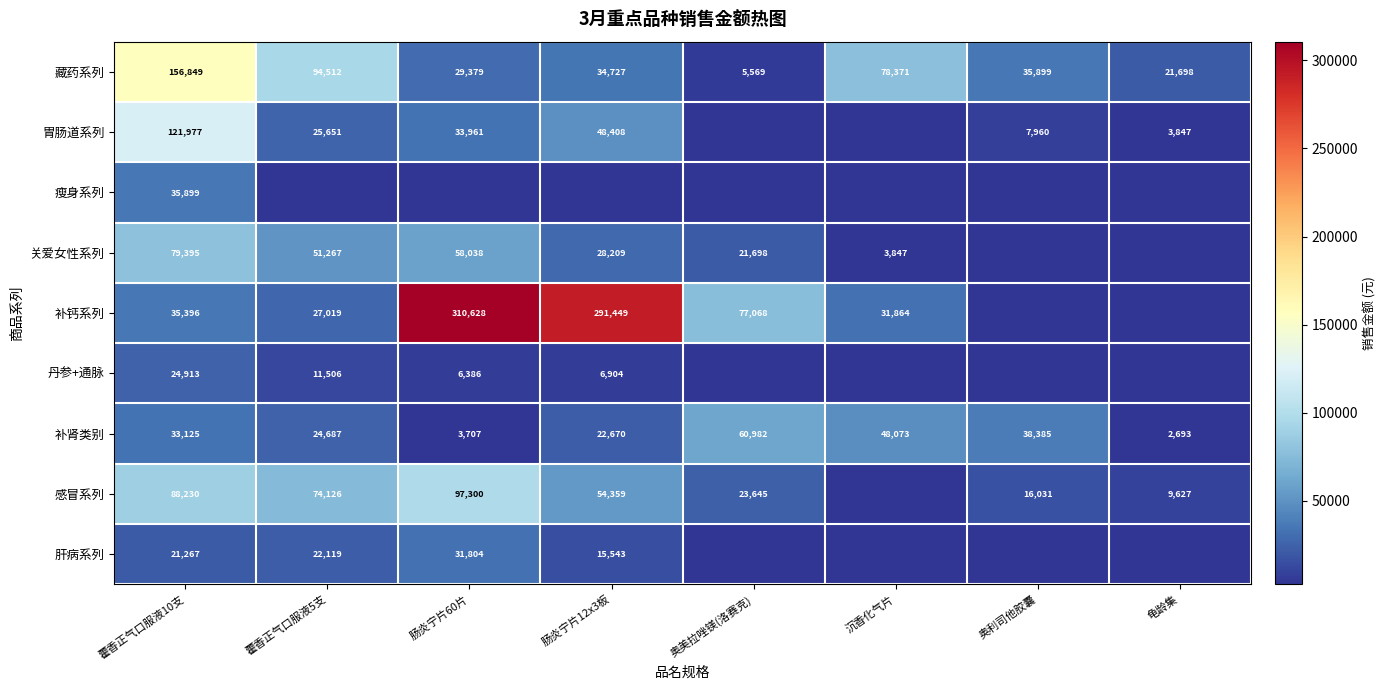

At which category does the chart reach its peak across all series?

肠炎宁片60片